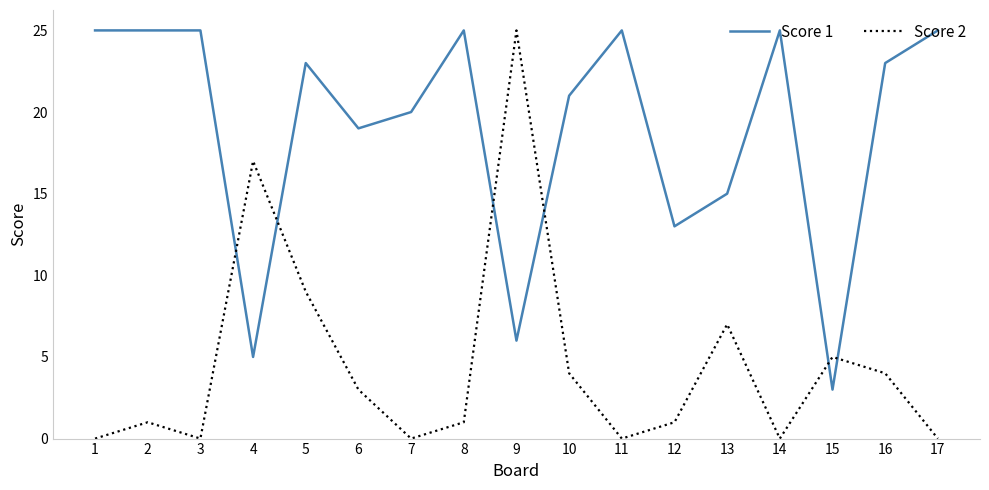

What is the highest value of the Score 2 series?

25